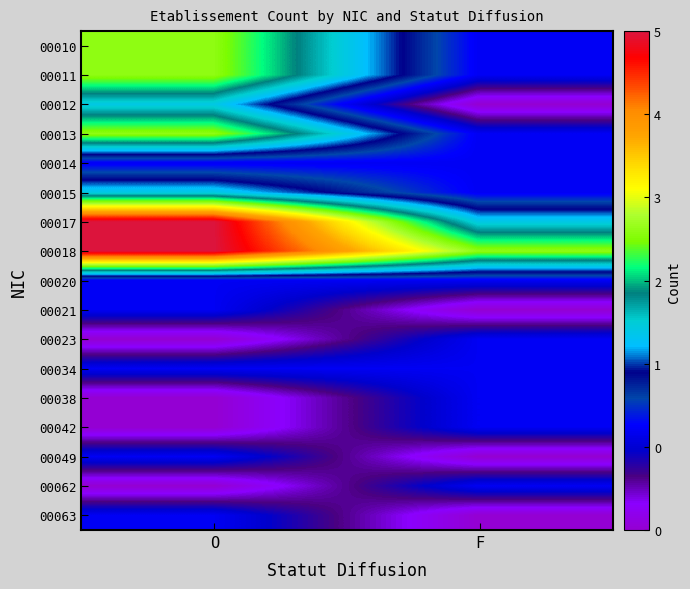

Reading left to right, extract all data points from this chart.

00010: O=3	F=1
00011: O=3	F=1
00012: O=2	F=0
00013: O=3	F=1
00014: O=1	F=1
00015: O=2	F=1
00017: O=5	F=2
00018: O=5	F=3
00020: O=1	F=1
00021: O=1	F=0
00023: O=0	F=1
00034: O=1	F=1
00038: O=0	F=1
00042: O=0	F=1
00049: O=1	F=0
00062: O=0	F=1
00063: O=1	F=0